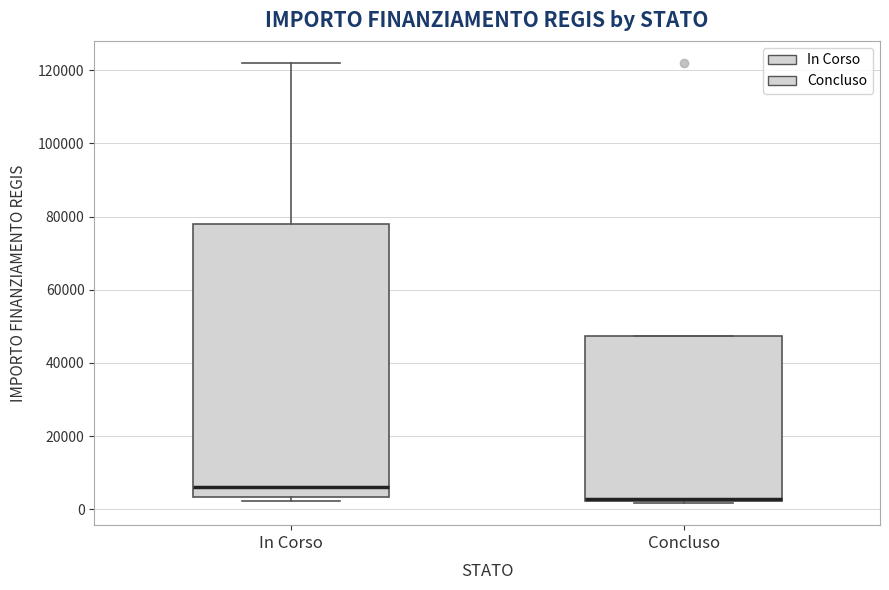

Where is the lower edge of the box for In Corso on the y-axis? The values are not printed on the chart, so give them approximately, as read against the axis.

4000